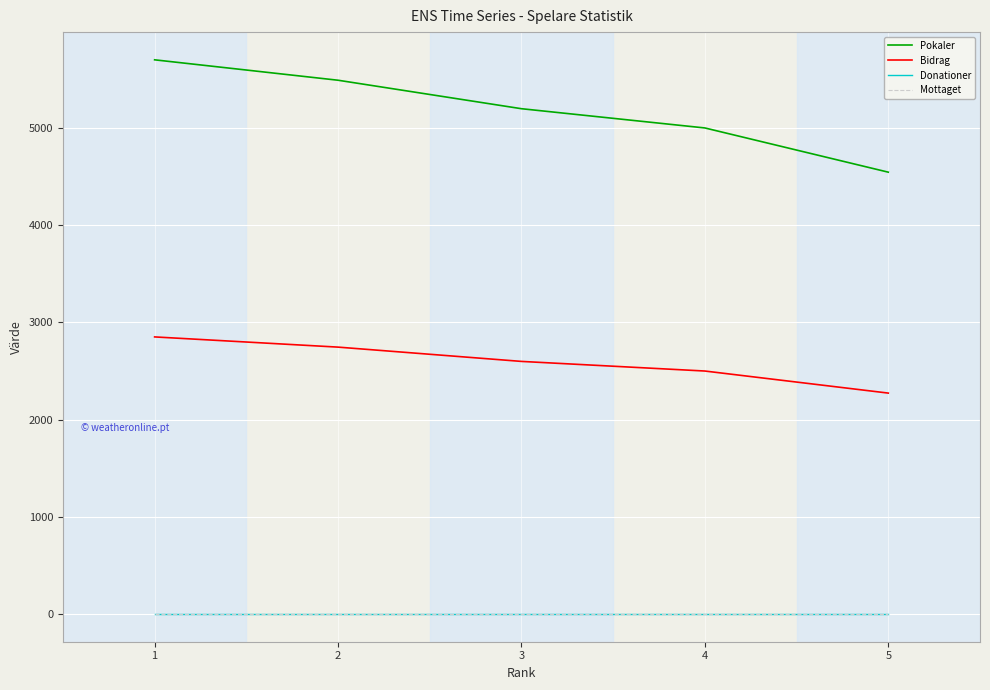

True or false: Donationer and Mottaget intersect in this chart.

False